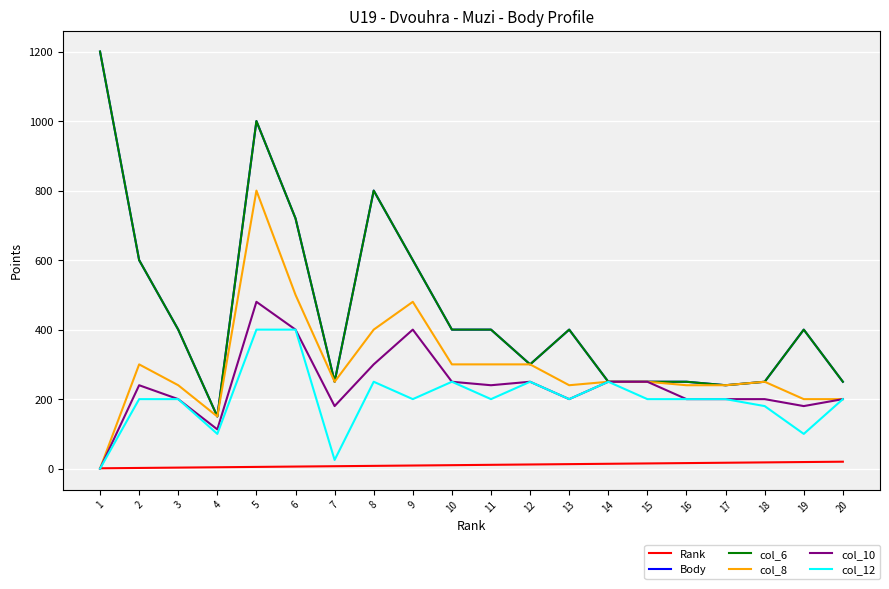

At which category does col_6 reach its first local valley?

4